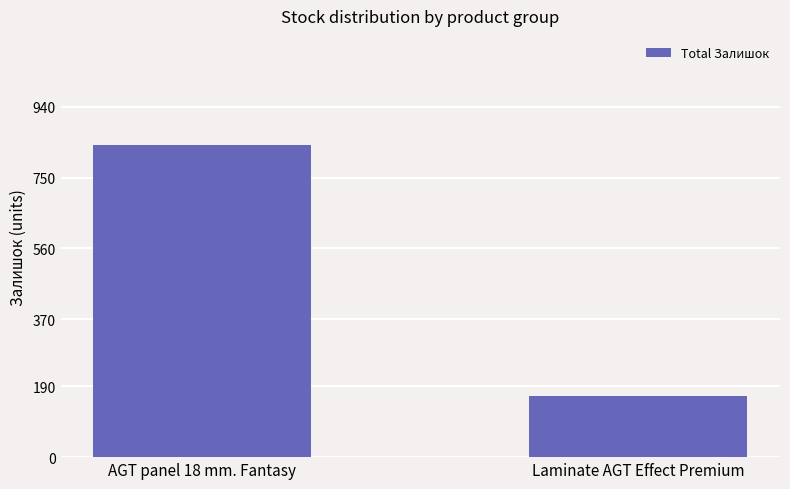

The value at AGT panel 18 mm. Fantasy is 837. True or false?

True